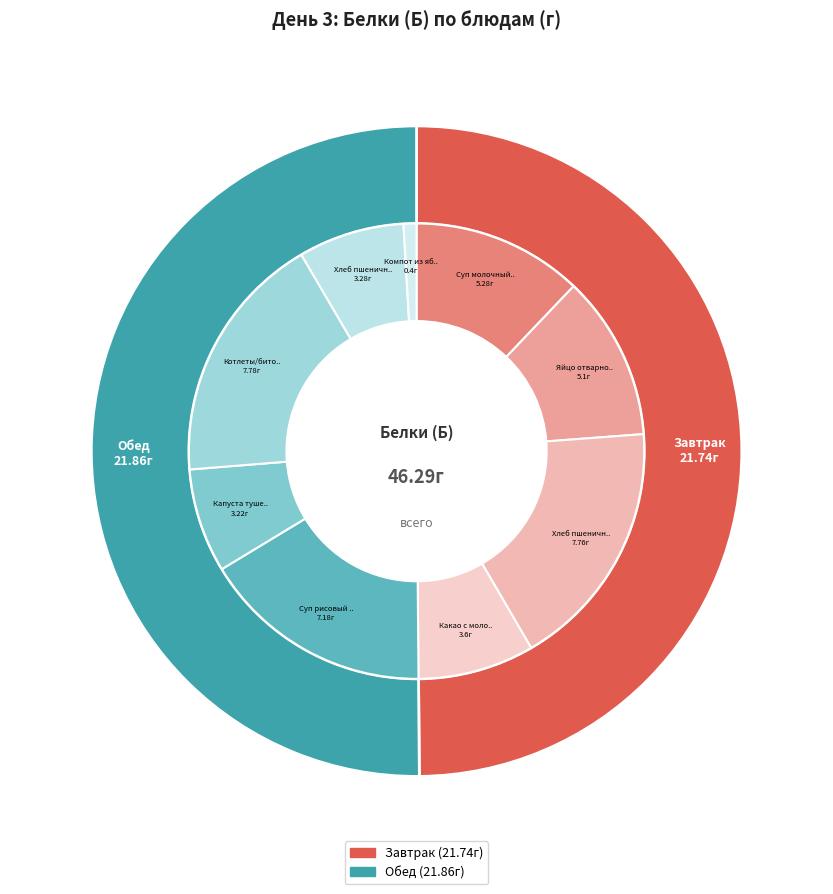

To the nearest percent, what is the combined percentage of Котлеты/биточки and Яйцо отварное?

30%